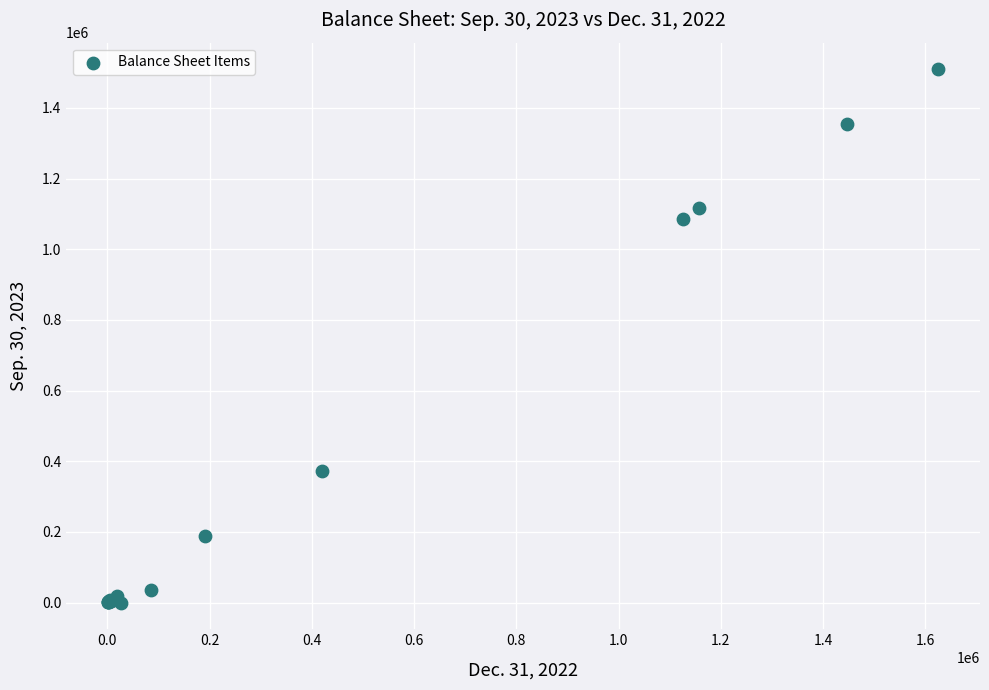

What Y value in the scatter plot is closest to 754657?

1084992